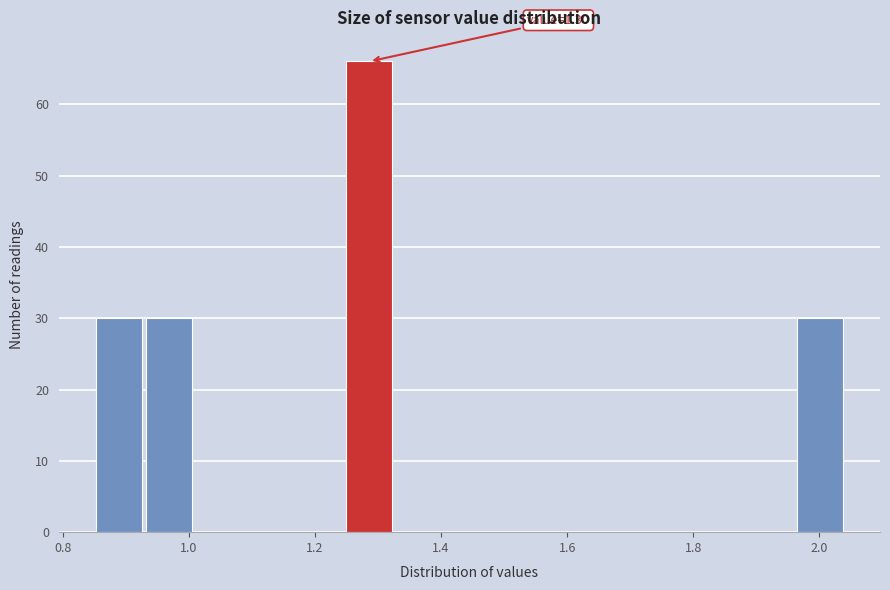

Read against the x-axis, roughly where is the centre of the tallest bar?

1.28